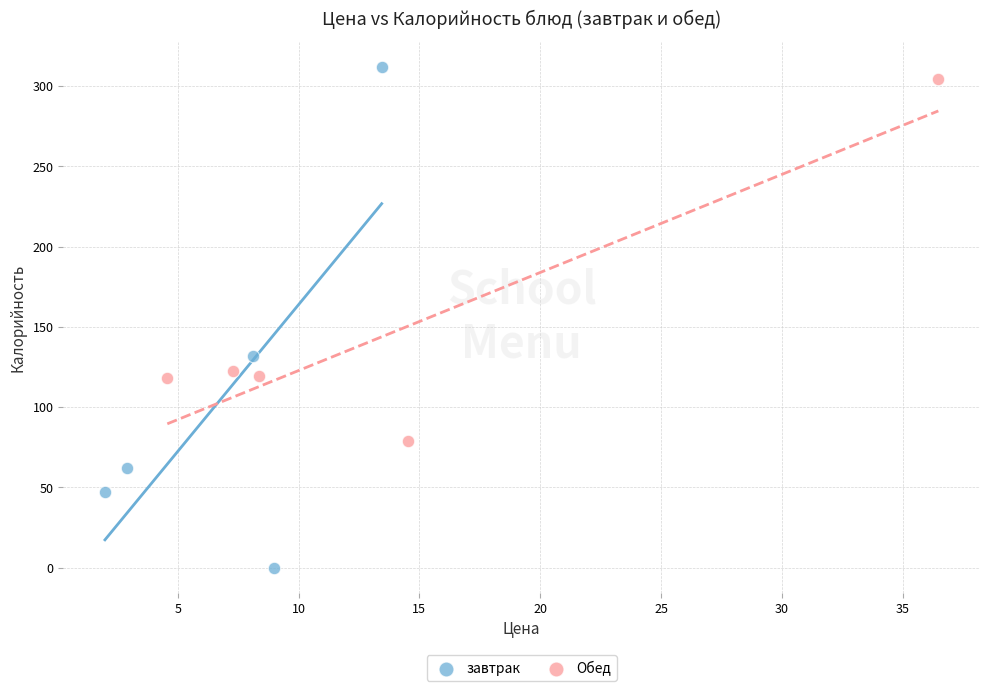

Which series has the largest Y range (max minus min)?

завтрак